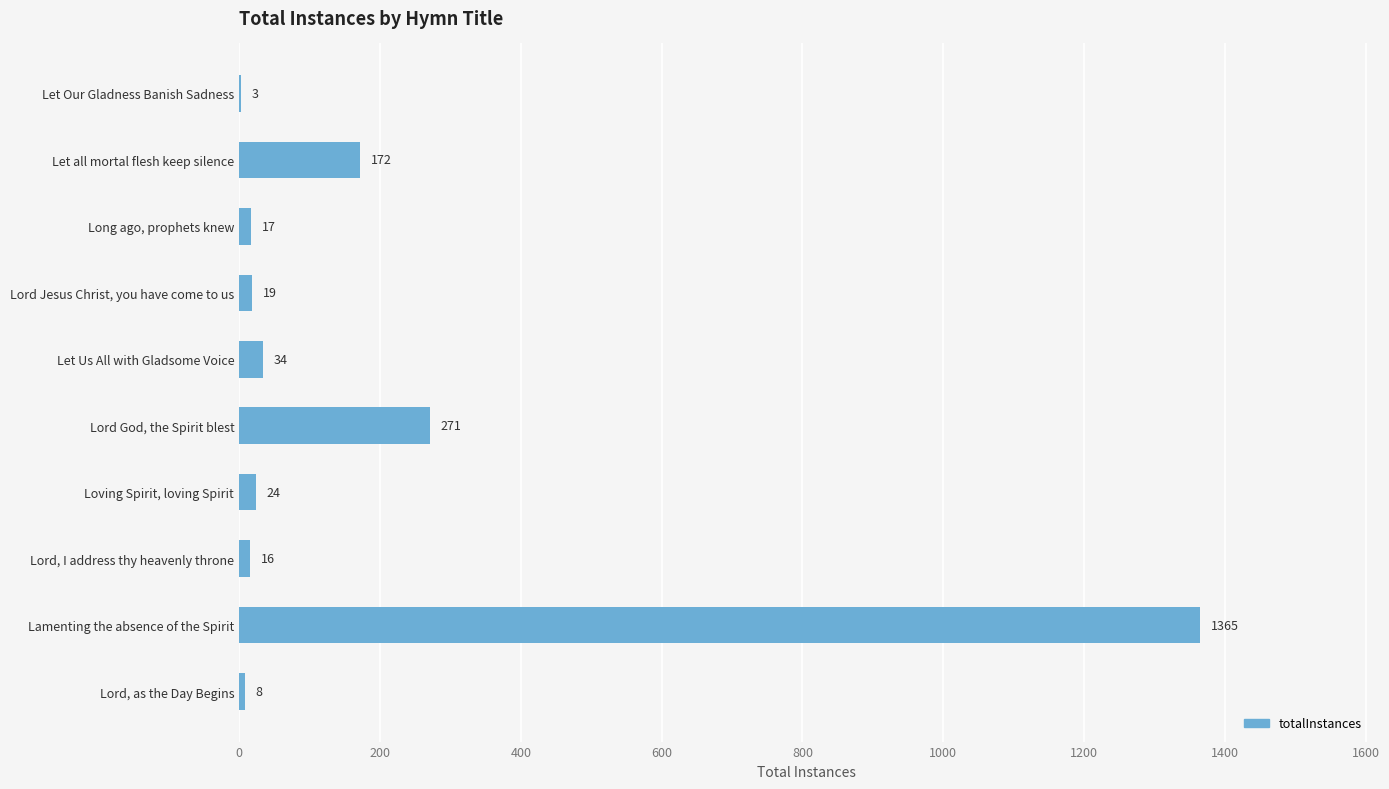

Does the chart contain stacked bars?

No